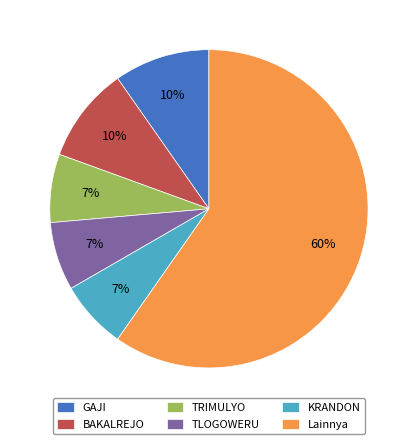

Is there a majority slice in this chart?

Yes